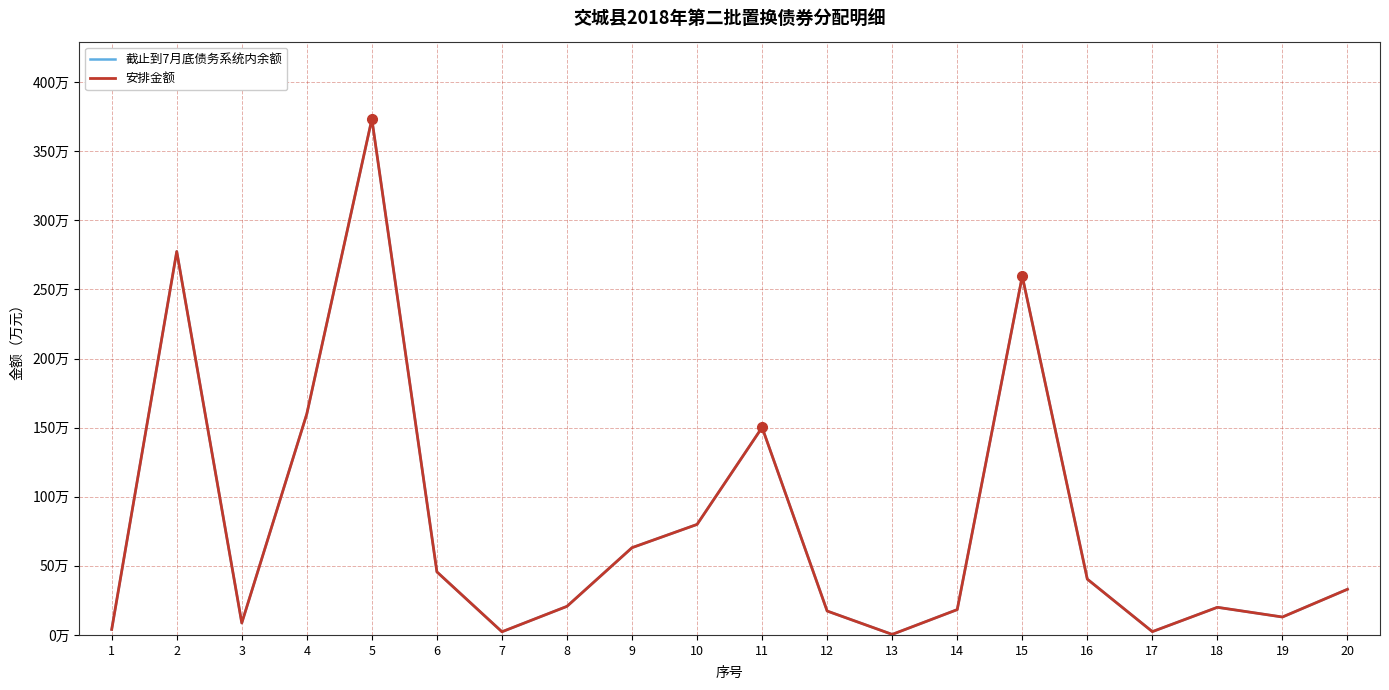

What is the difference between the 安排金额 values at 1 and 4?

156.0